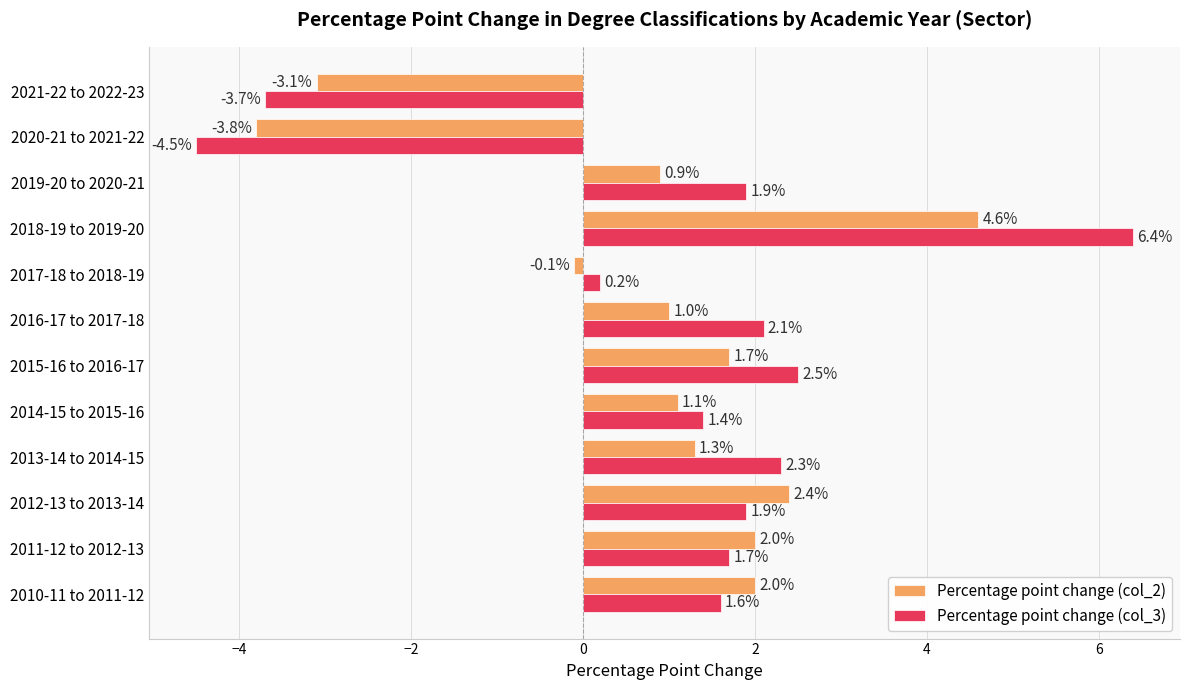

Which series has the largest total across all categories?

Percentage point change (col_3)